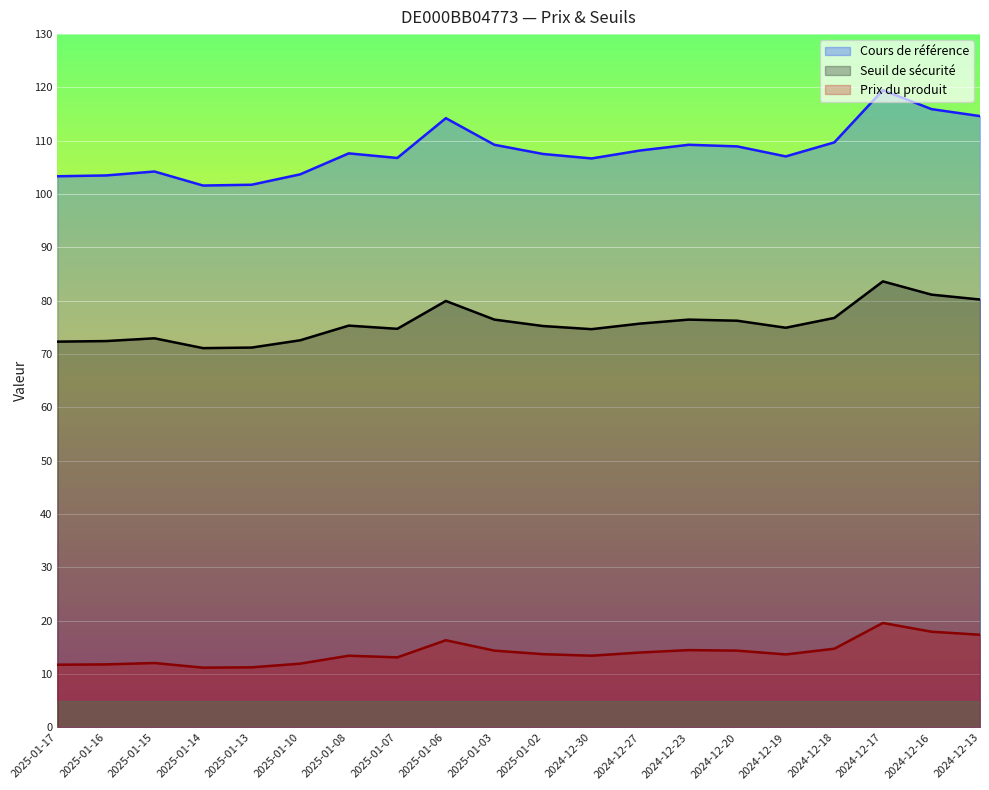

What position from the left is 2025-01-07?

8